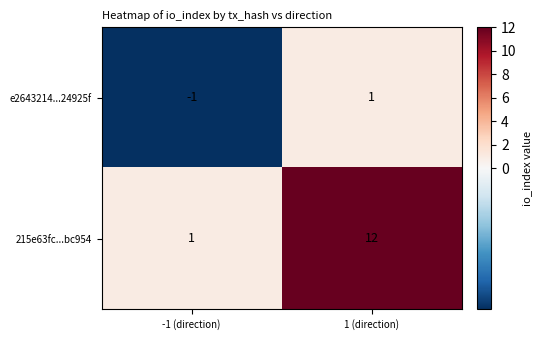

The e2643214...24925f series shows -1 at -1 (direction). True or false?

True